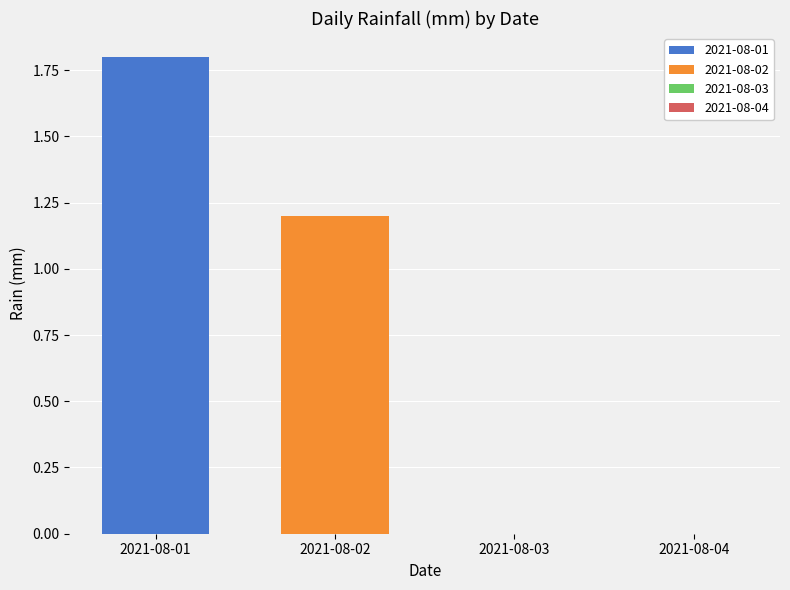

Rank the series by their average value, from highest to lowest.

2021-08-01, 2021-08-02